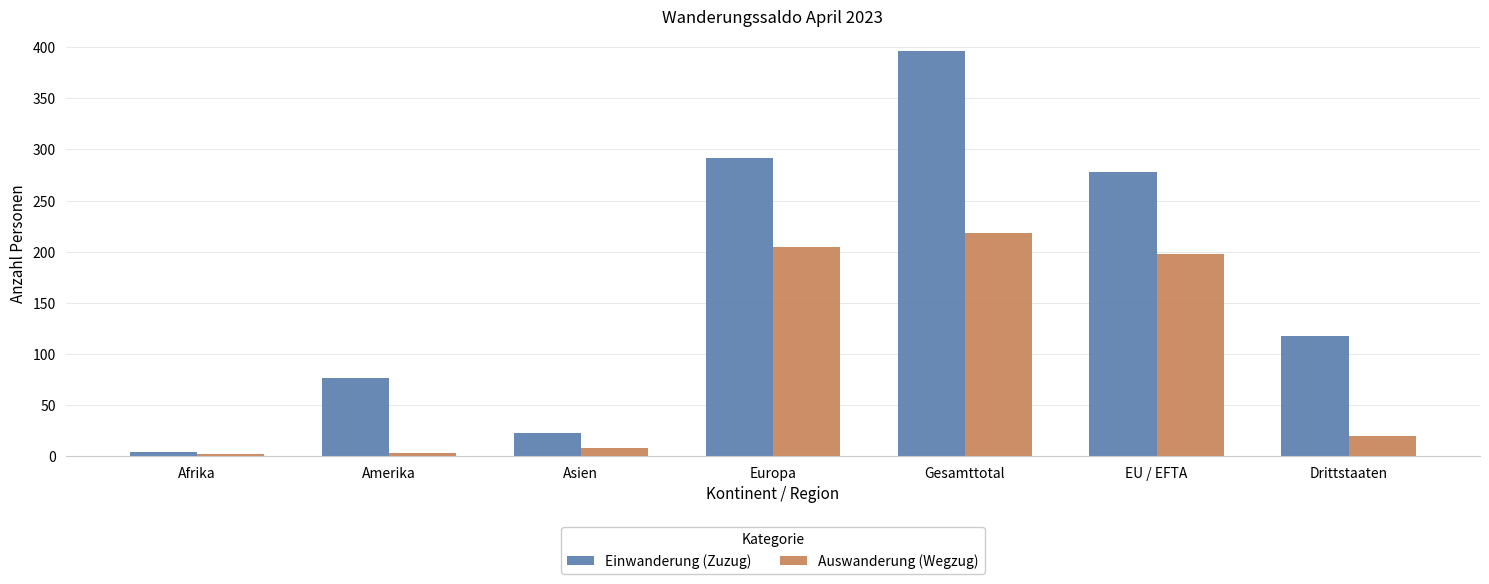

Read the Einwanderung (Zuzug) value at Asien.

23